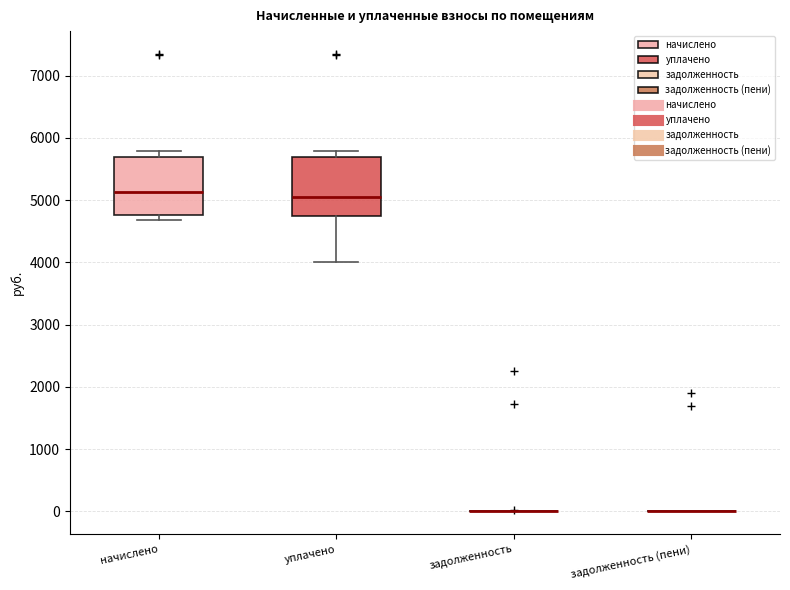

Where is the upper edge of the box for уплачено on the y-axis? The values are not printed on the chart, so give them approximately, as read against the axis.

5700